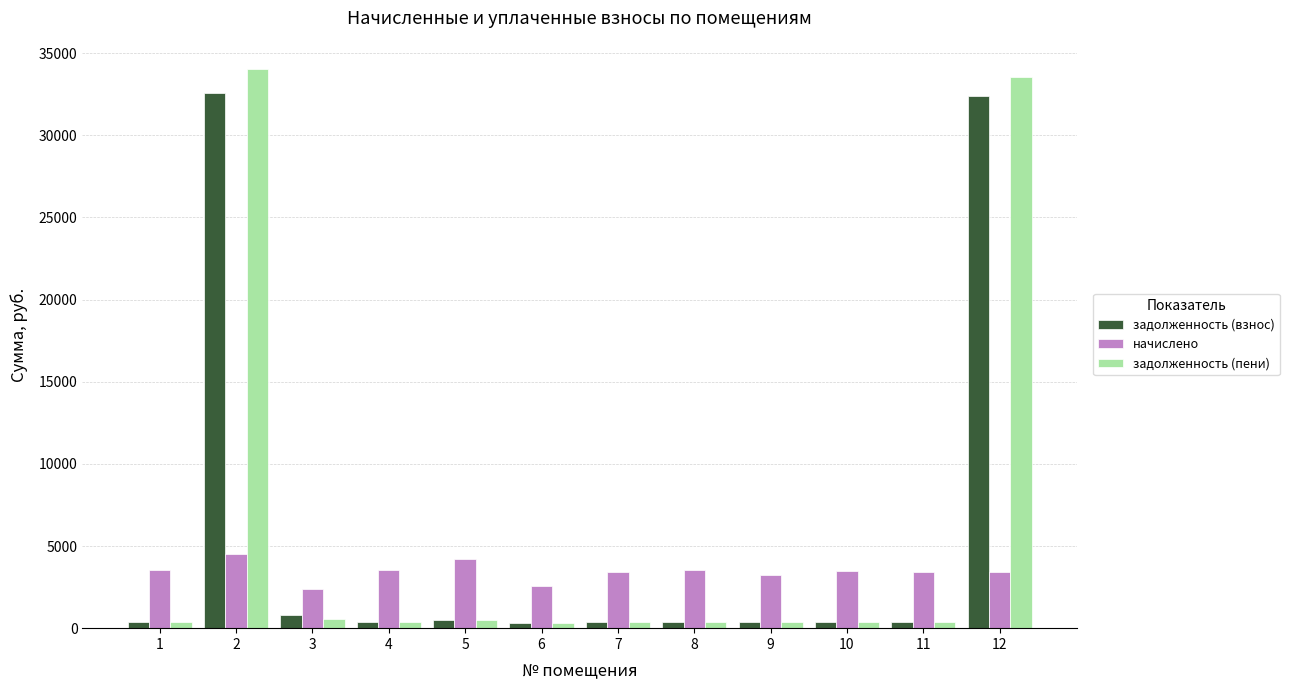

Are the bars horizontal?

No